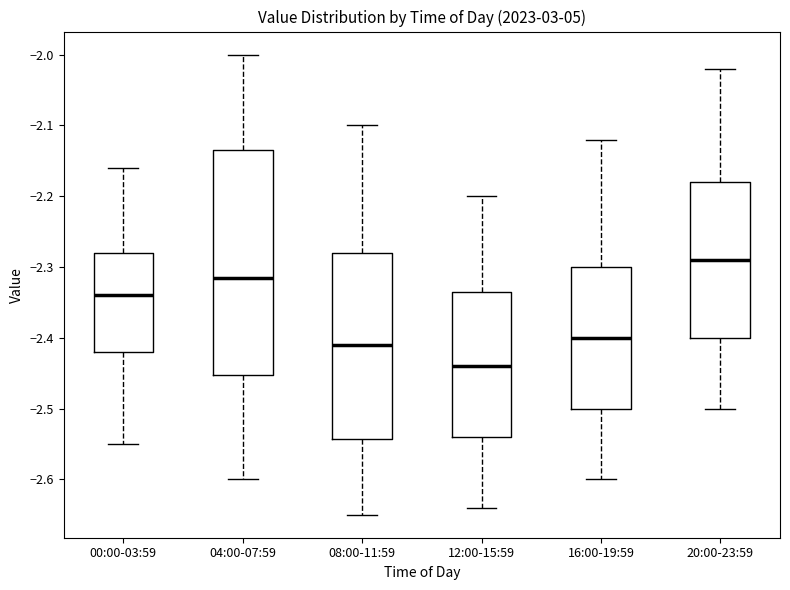

Which box is the tallest, from its lower edge to its upper edge?

04:00-07:59